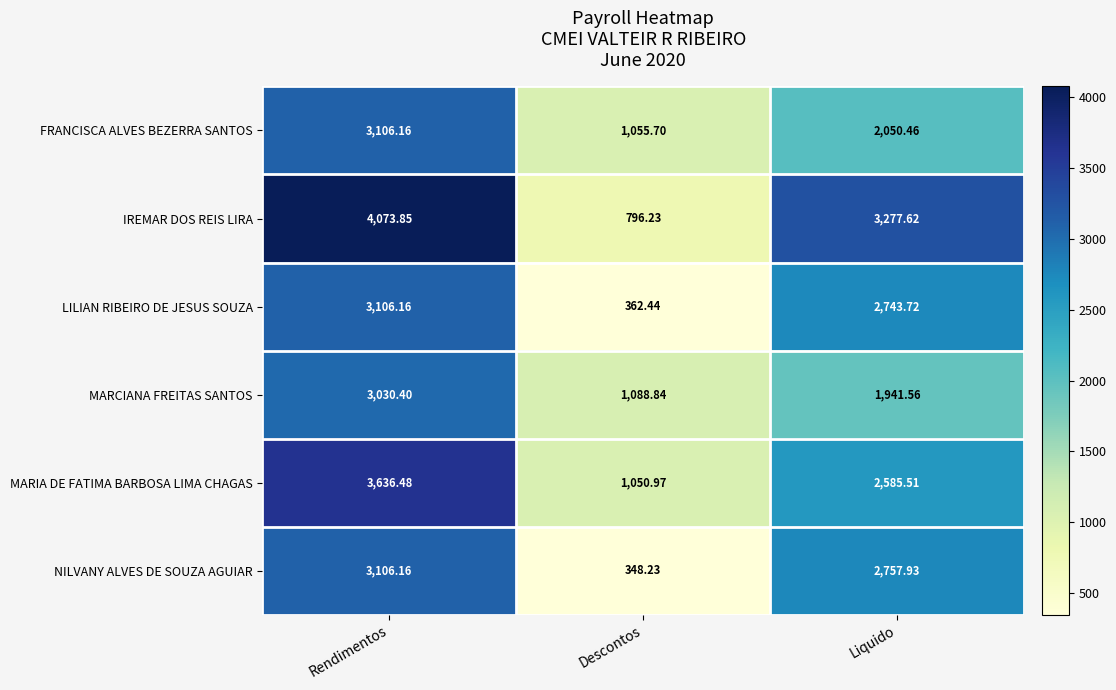

Which series changed the most between Rendimentos and Liquido?

MARCIANA FREITAS SANTOS